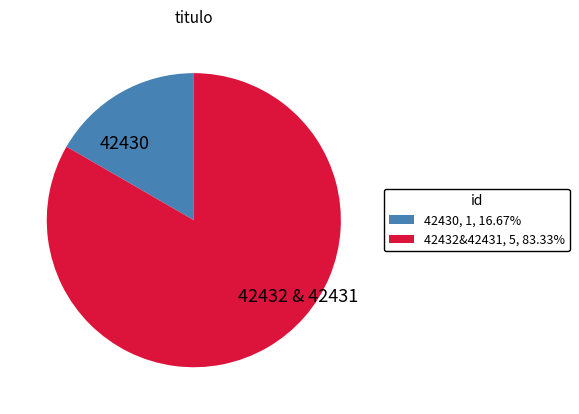

Which has a higher value, 42432 & 42431 or 42430?

42432 & 42431